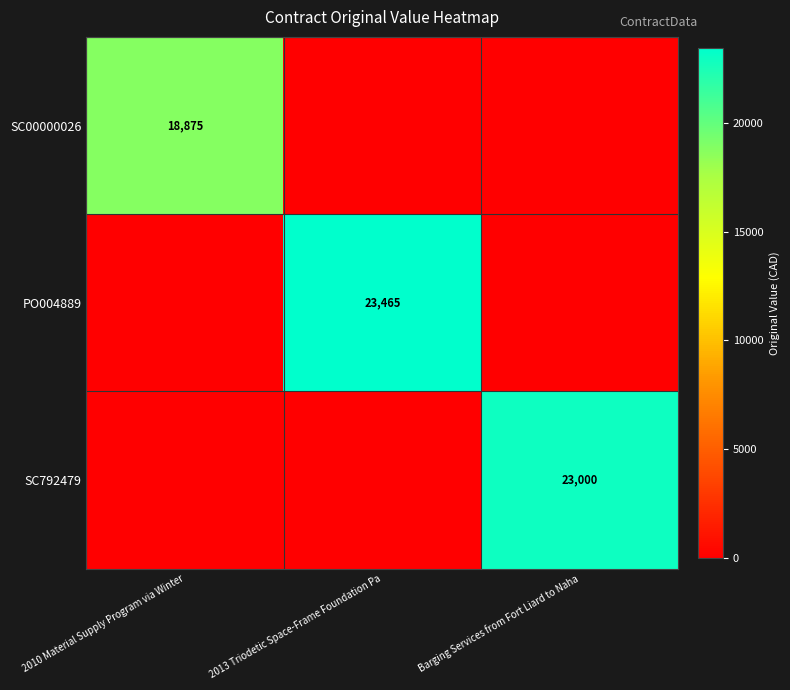

Is it true that PO004889 equals 5561 at 2013 Triodetic Space-Frame Foundation Pa?

False